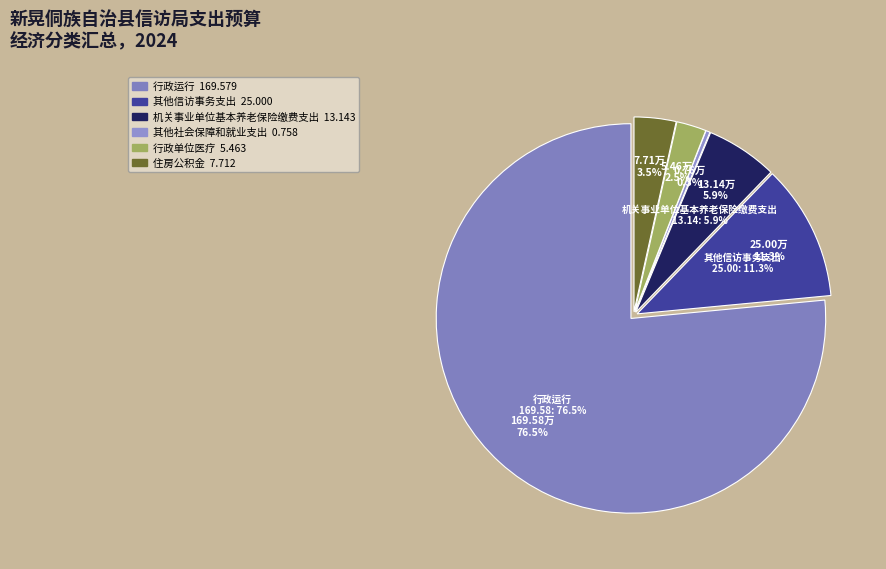

Is it true that 其他信访事务支出 is 11% of the pie?

True